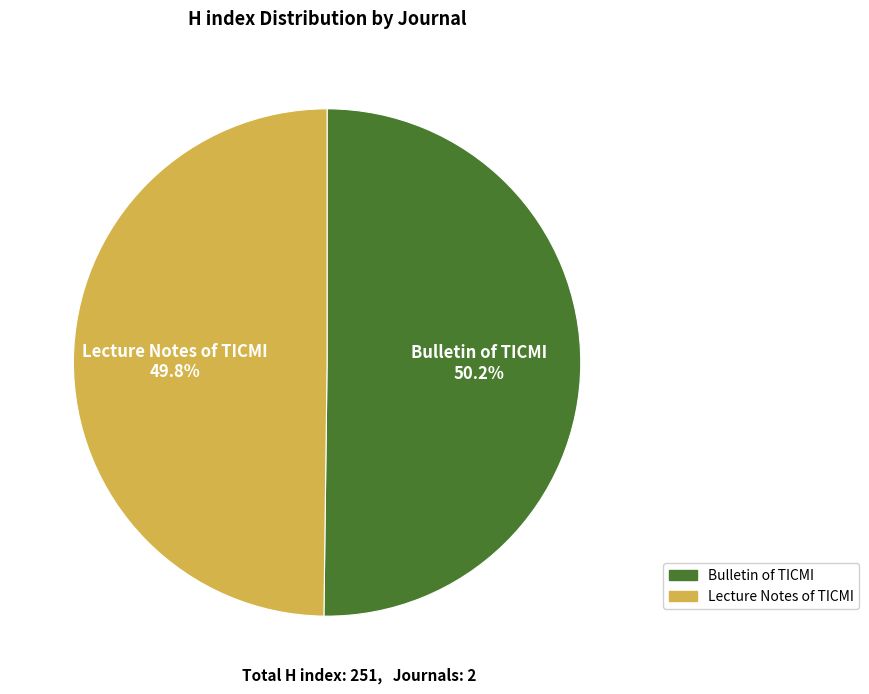

What is the total percentage of Bulletin of TICMI and Lecture Notes of TICMI?

100.0%